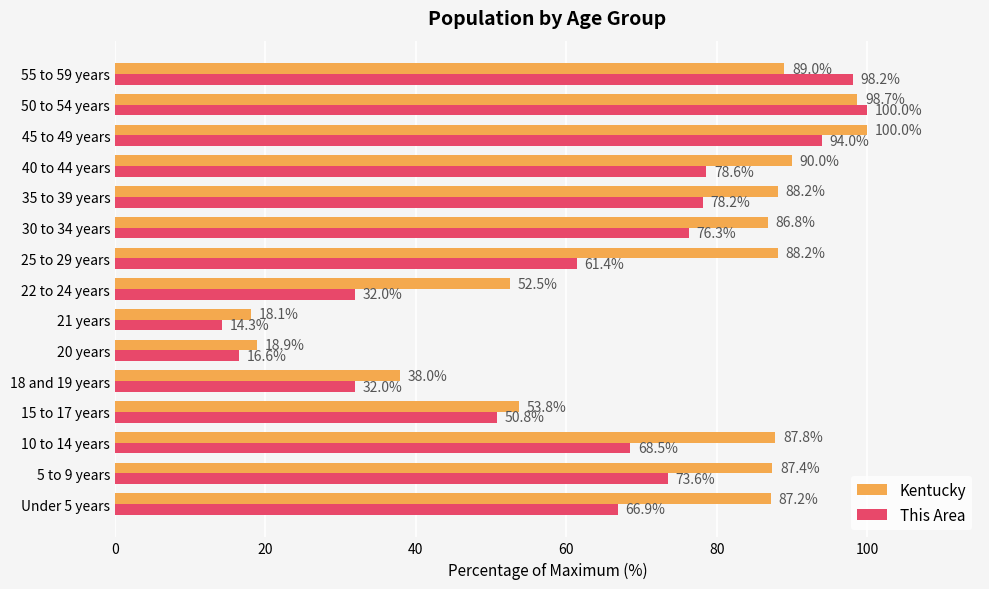

What is the difference between the maximum and second lowest values in the This Area series?

83.4